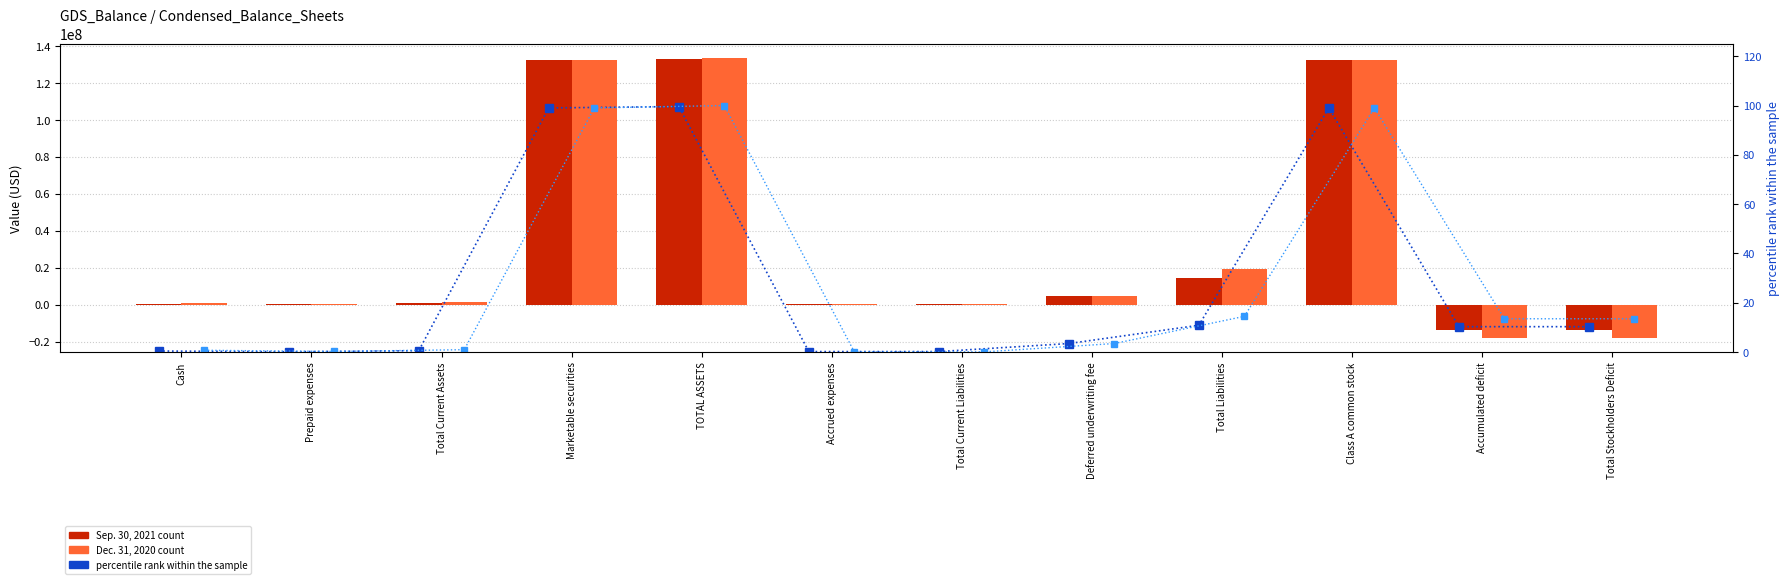

What is the value of the Dec. 31, 2020 bar at the 4th from the left?

132253093.0